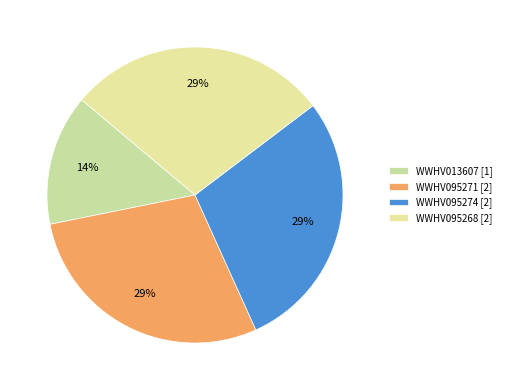

What is the ratio of the value at WWHV095274 to the value at WWHV095268?

1.0